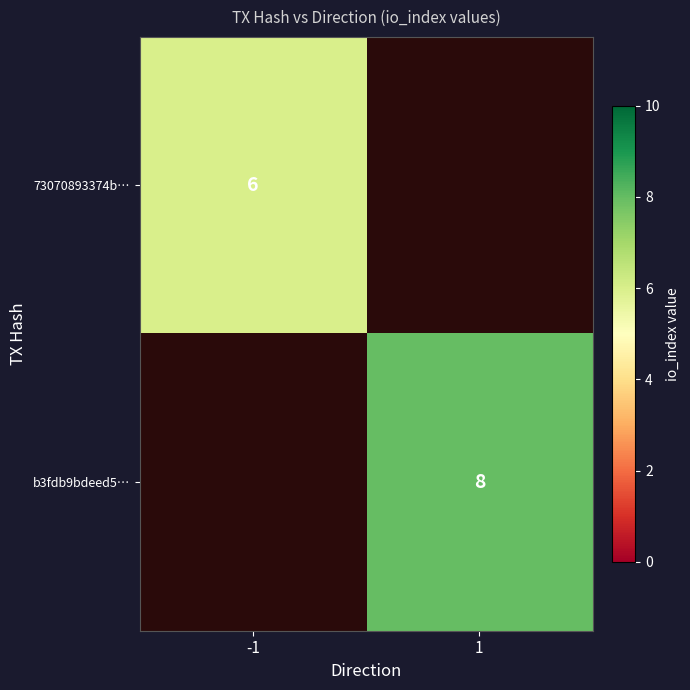

What is the greatest value displayed?

8.0